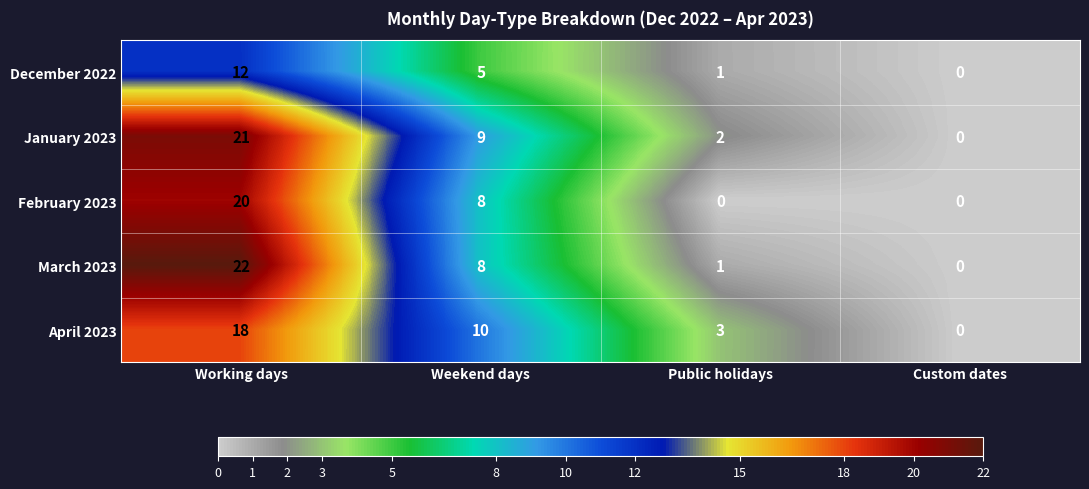

True or false: February 2023 has a value of -13 at Public holidays.

False